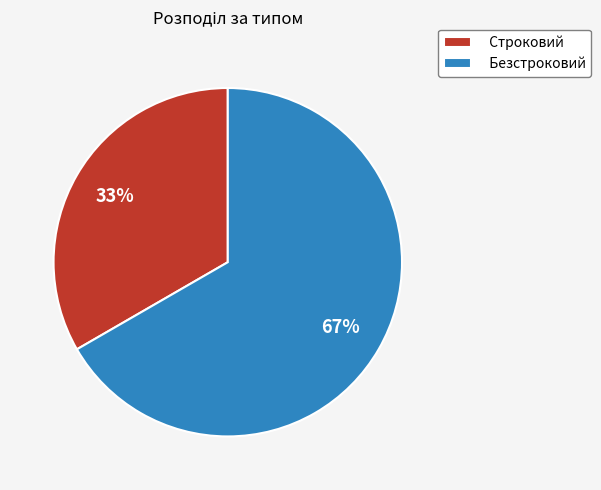

Combined, do Строковий and Безстроковий account for over 50%?

Yes